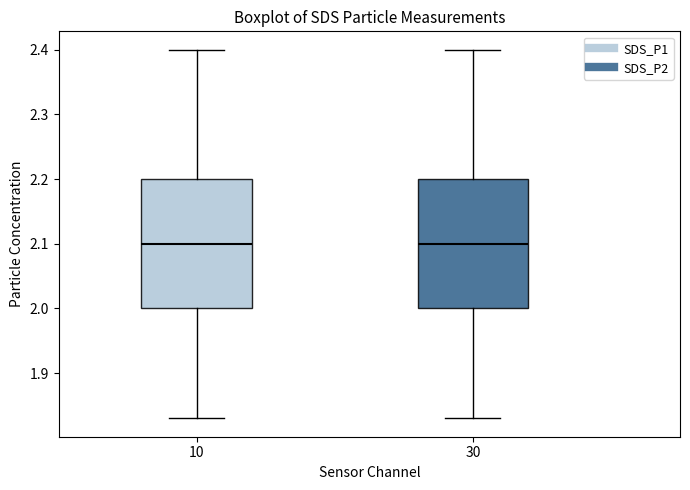

Reading left to right, read every box against the y-axis: the position of its median line, the range the box covers, and the ends of its whiskers. The values are not printed on the chart, so give them approximately, as read against the axis.

10: median 2.10, box 2.00 to 2.20, whiskers 1.83 to 2.40
30: median 2.10, box 2.00 to 2.20, whiskers 1.83 to 2.40